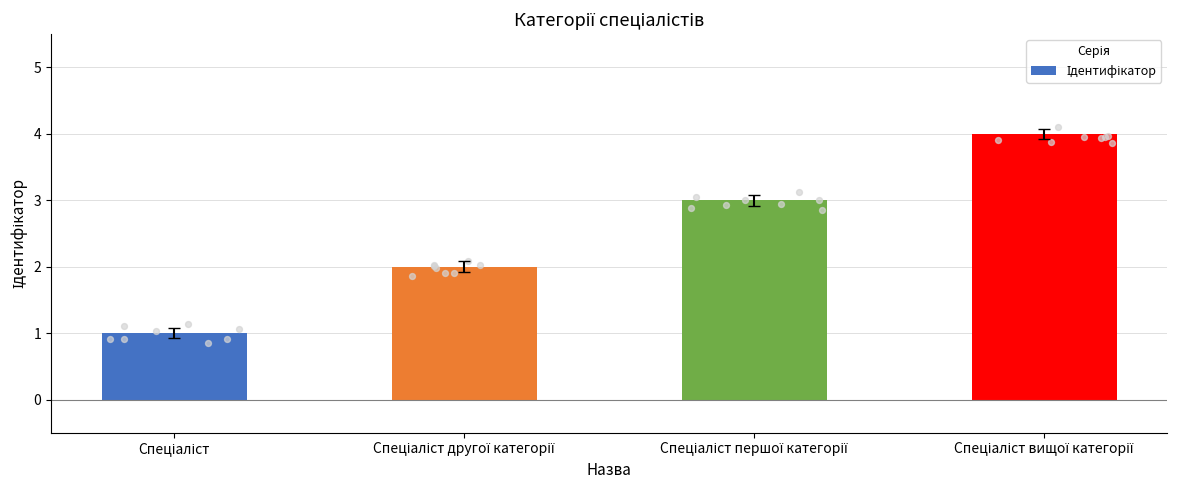

What is the change in value from Спеціаліст to Спеціаліст вищої категорії?

+3